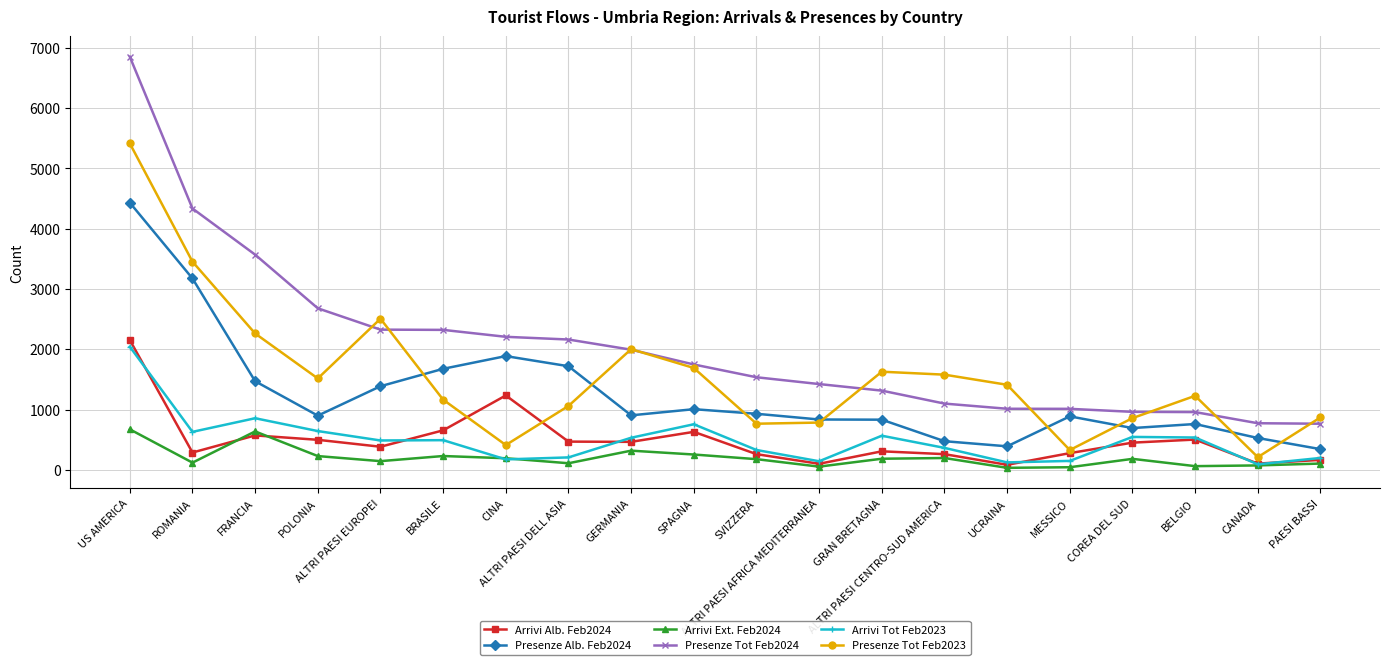

What is the greatest value displayed?

6854